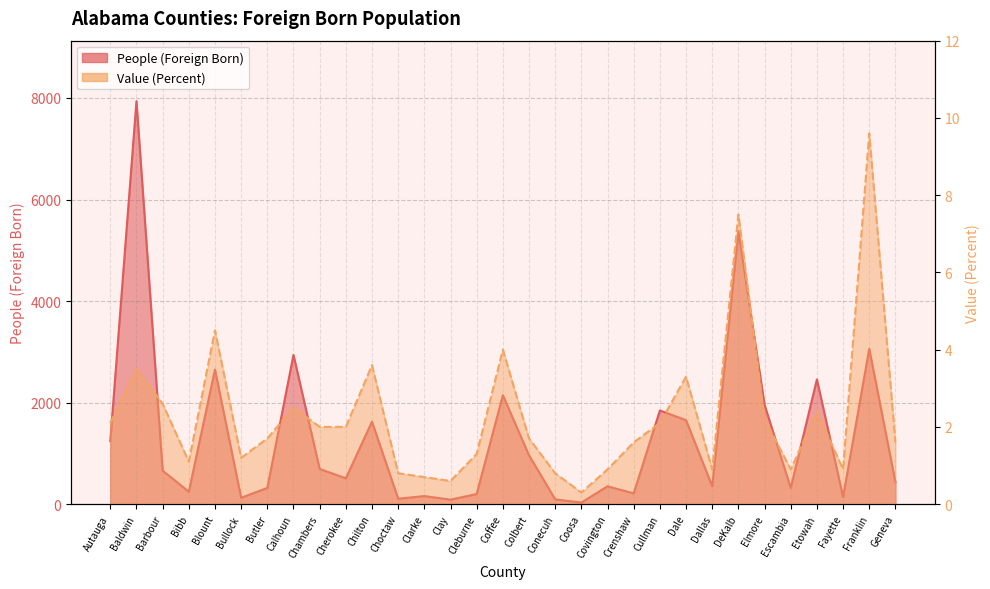

Reading left to right, what are all the values shown in this chart?

People (Foreign Born): 1241.0	7938.0	659.0	245.0	2650.0	125.0	320.0	2939.0	693.0	508.0	1624.0	107.0	159.0	88.0	199.0	2146.0	962.0	94.0	31.0	352.0	211.0	1845.0	1653.0	353.0	5377.0	1956.0	319.0	2457.0	142.0	3060.0	432.0
Value (Percent): 2.1	3.5	2.6	1.1	4.5	1.2	1.7	2.5	2.0	2.0	3.6	0.8	0.7	0.6	1.3	4.0	1.7	0.8	0.3	0.9	1.6	2.1	3.3	0.9	7.5	2.2	0.9	2.4	0.9	9.6	1.6